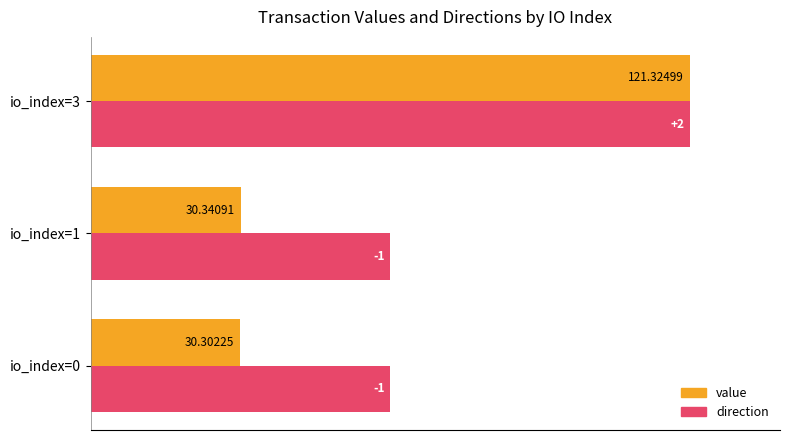

What are all the series names shown in the legend?

value, direction